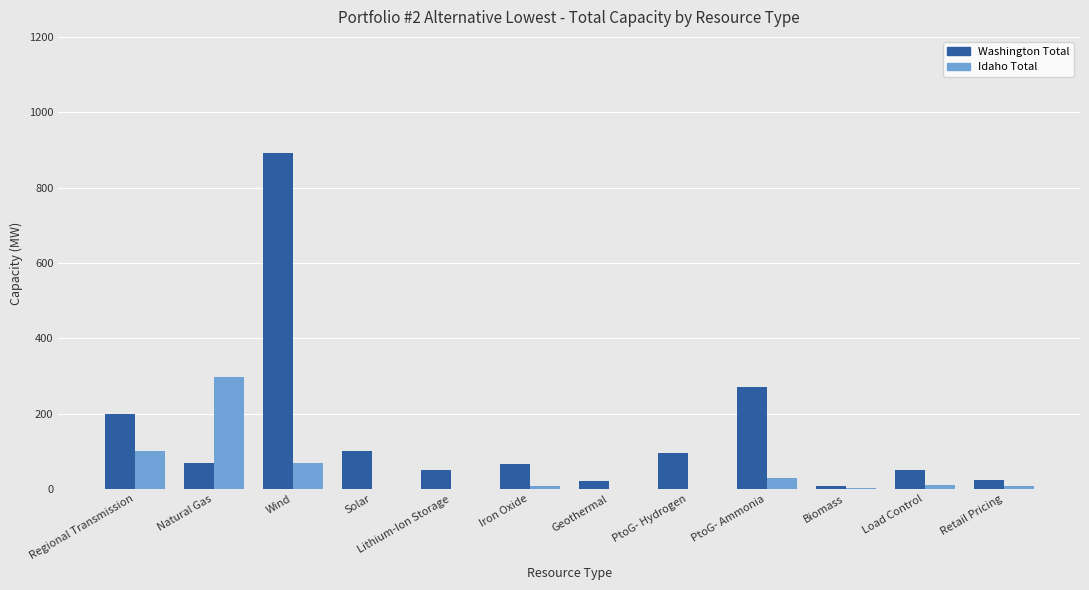

The value of Washington Total at Regional Transmission is 198.4. True or false?

True